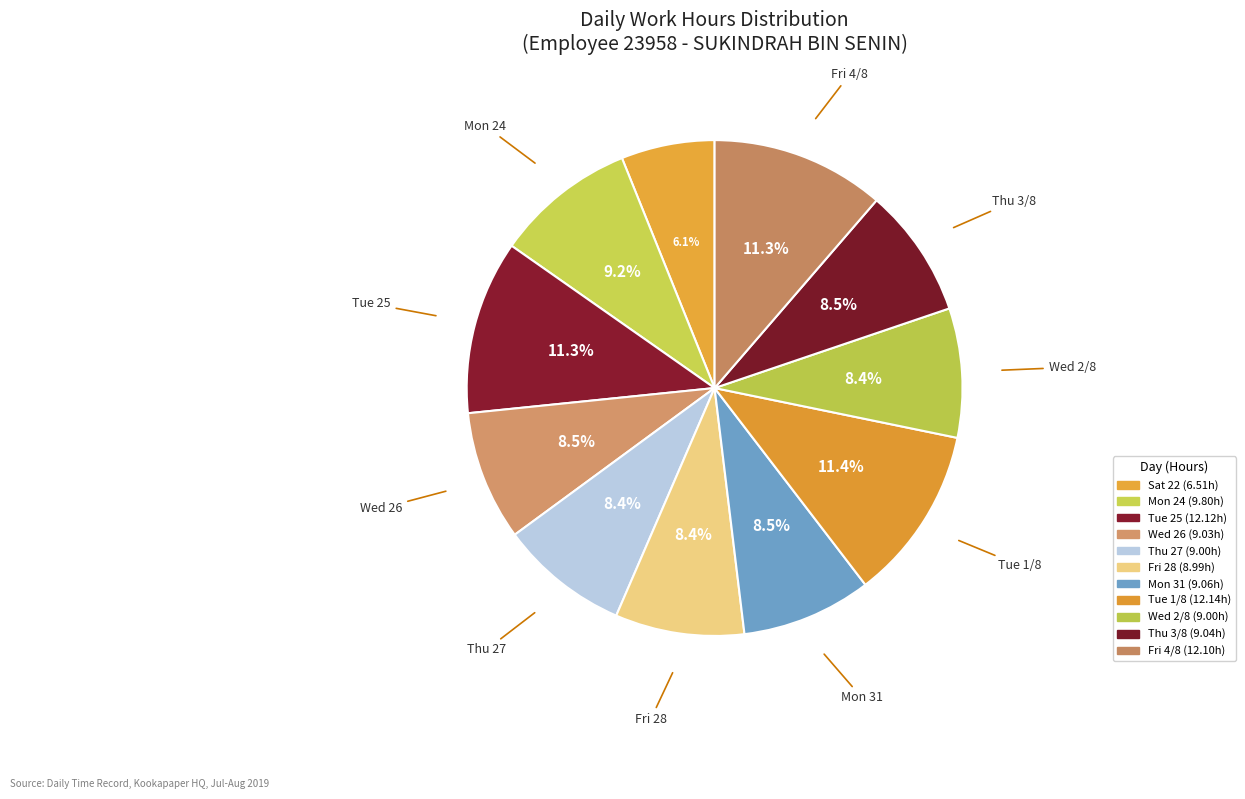

Which slice is the largest?

Tue 1/8